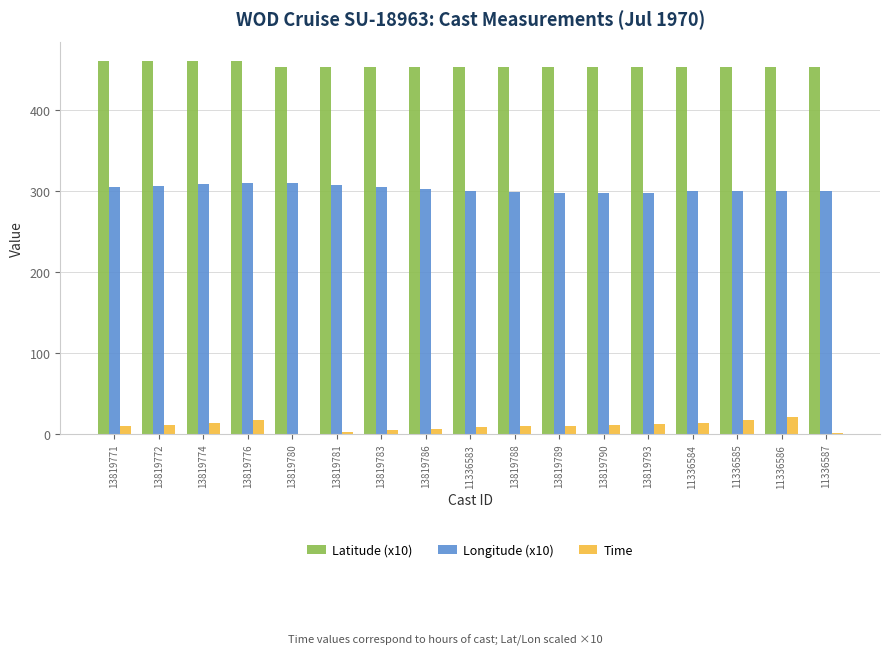

What is the sum of all Latitude (x10) values?

7737.8